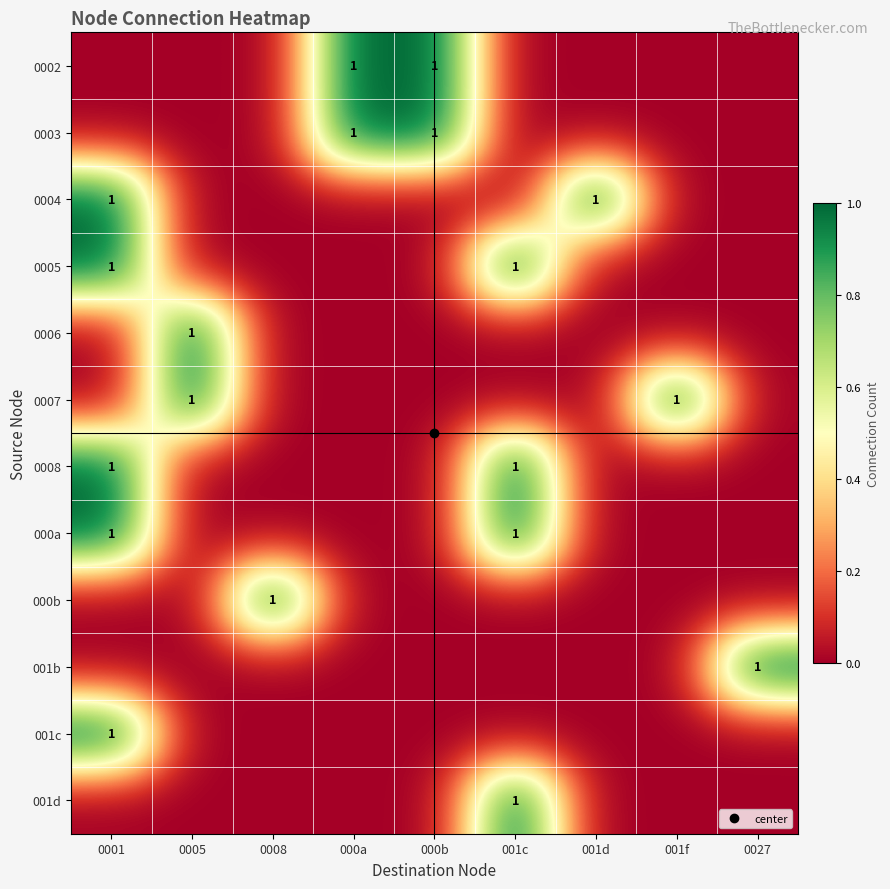

What is the sum of all 0006 values?

1